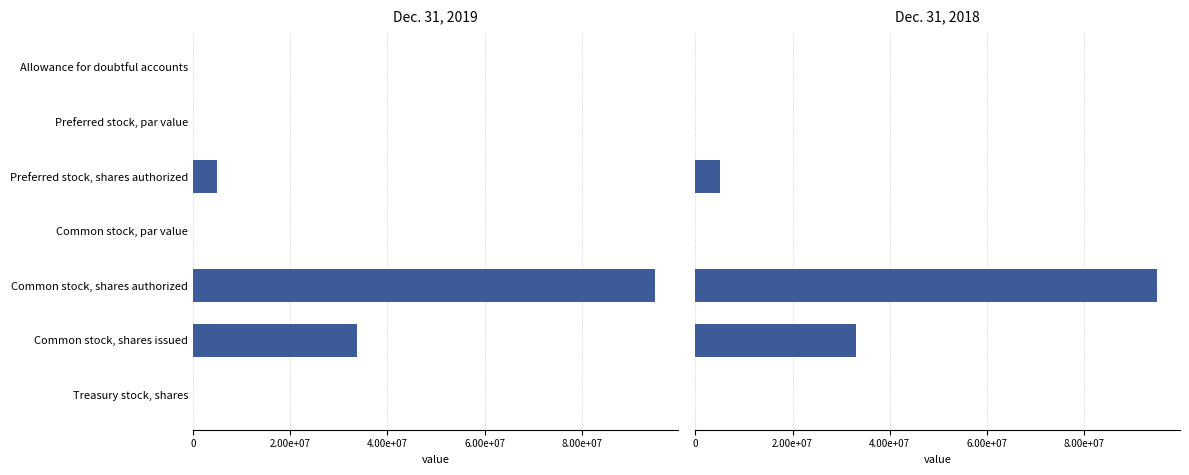

How many bars are there in each group?

2